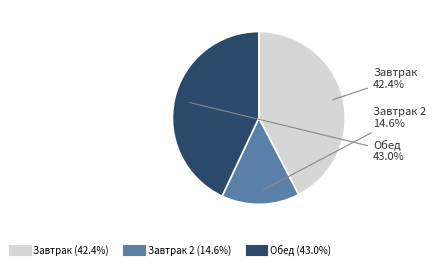

Is there any slice that represents more than half of the pie?

No